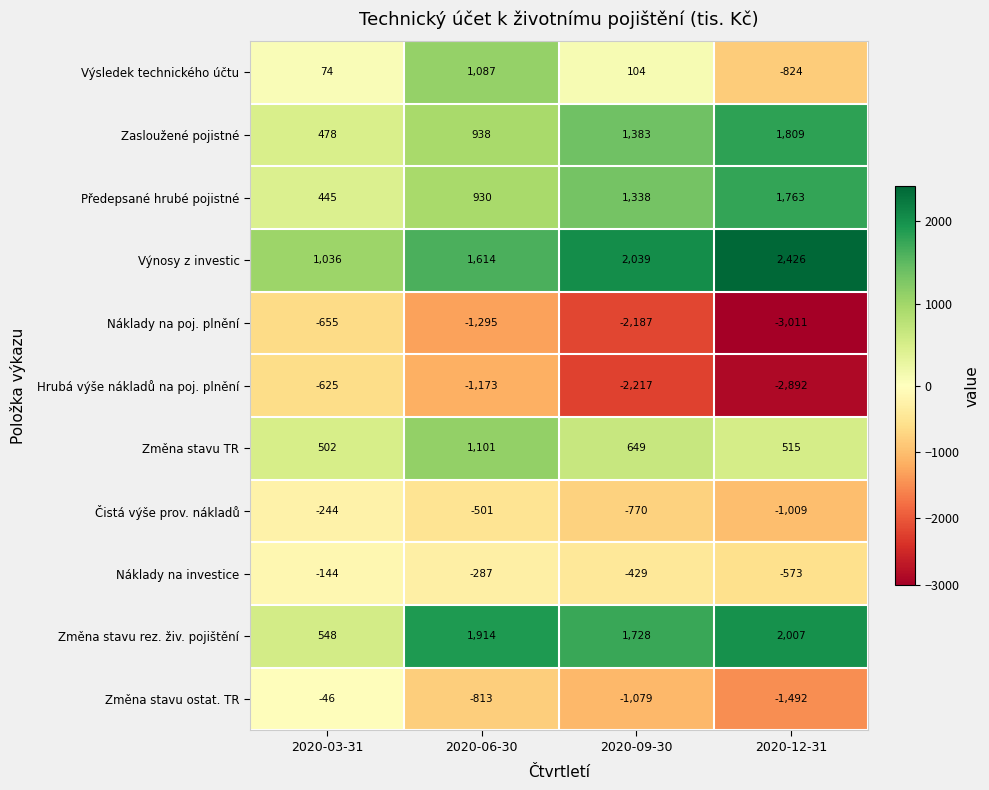

At which category is the sum across all series the highest?

2020-06-30